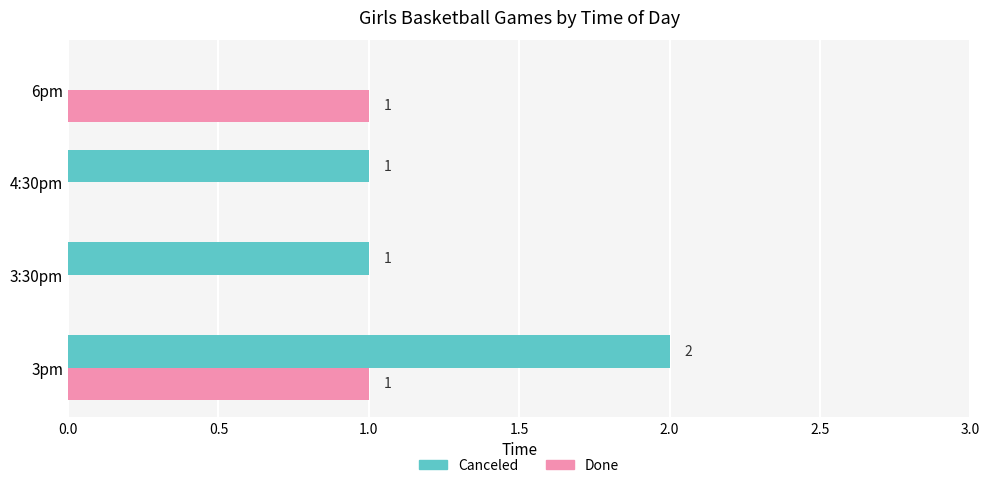

The value of Canceled at 4:30pm is 0. True or false?

False